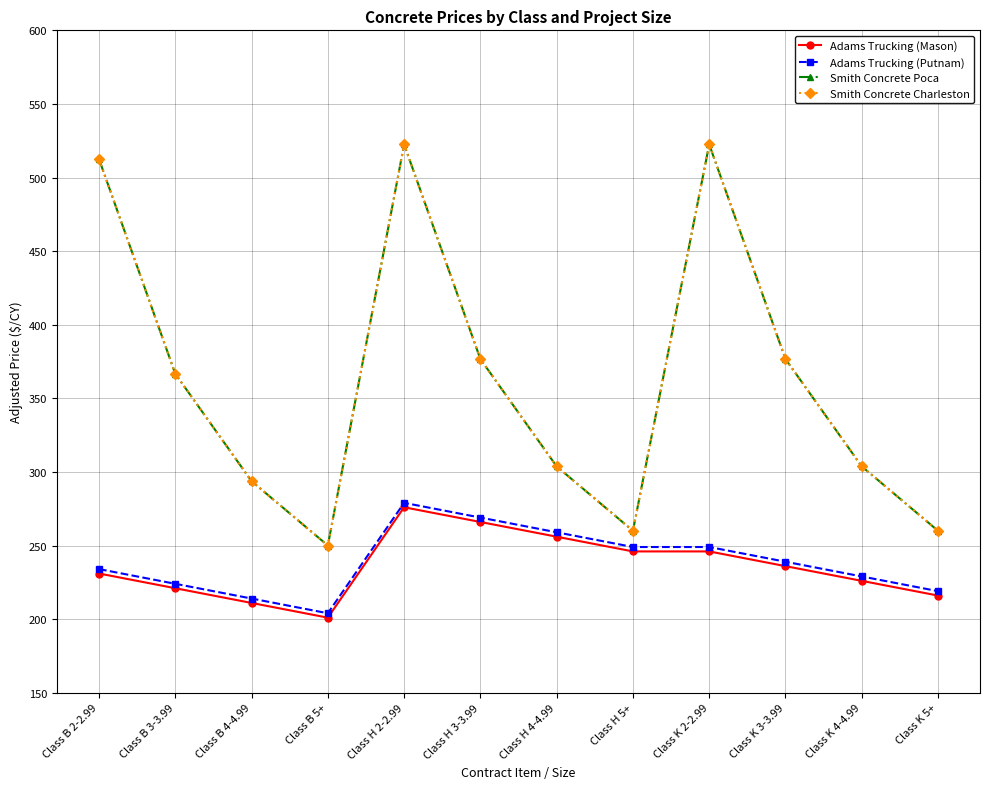

Which series changed the most between Class B 4-4.99 and Class H 5+?

Adams Trucking (Mason)